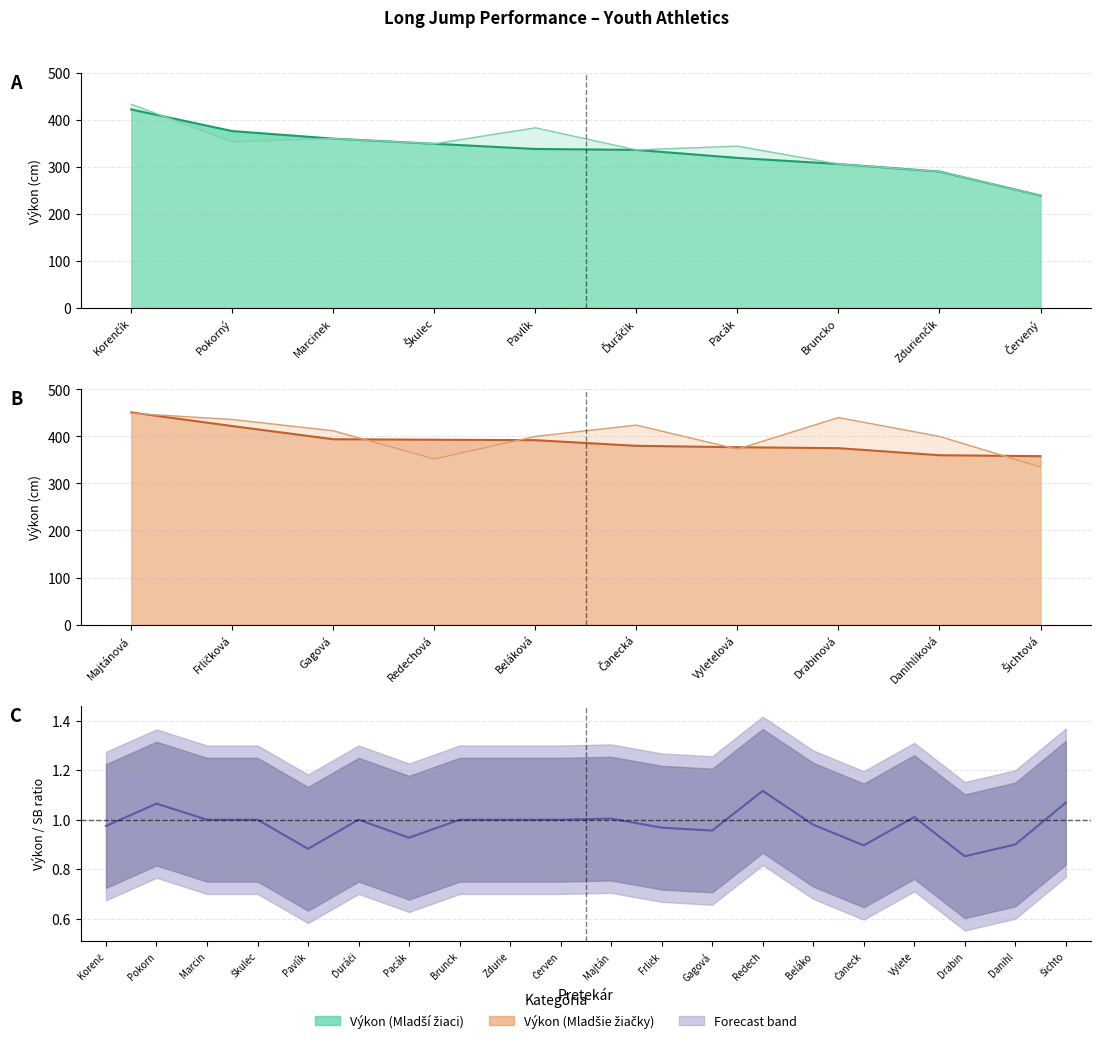

True or false: there are more than 1 points higher than both neighbors.

False